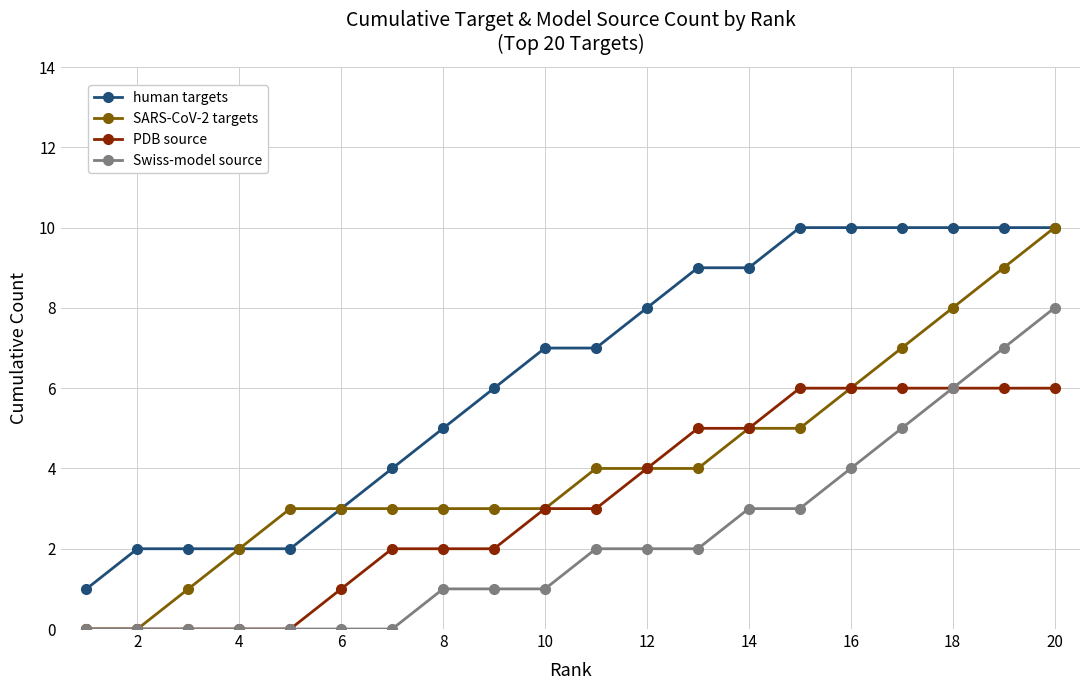

True or false: human targets and PDB source cross at least once.

False